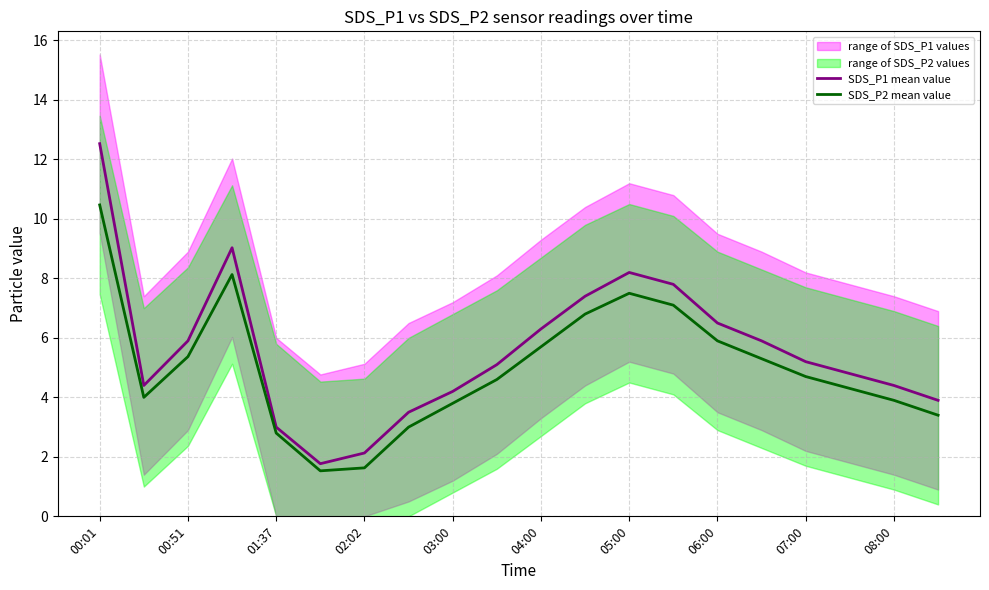

What is the lowest value of the SDS_P1 mean value series?

1.8